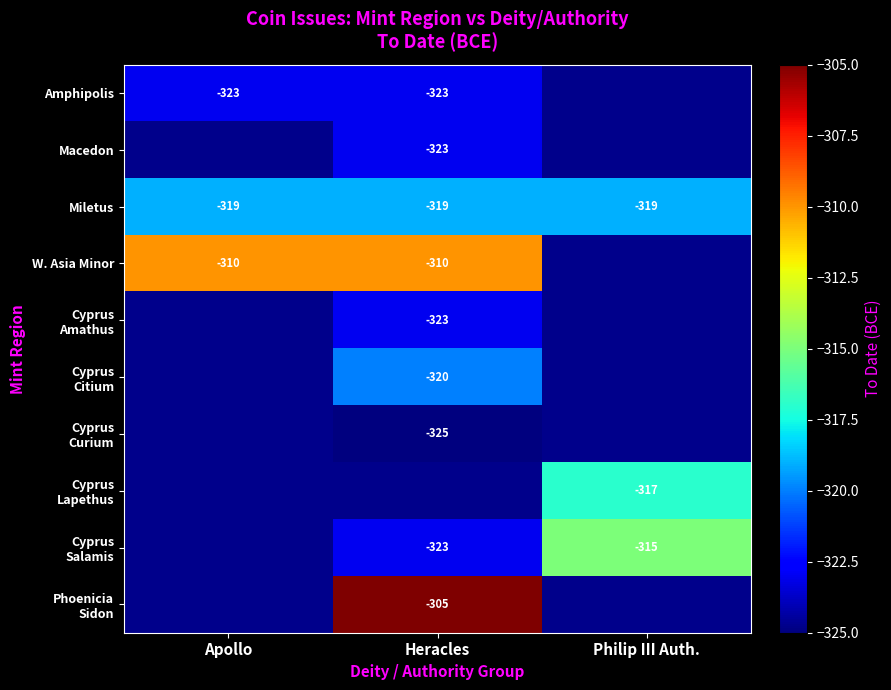

The Miletus series shows -319 at Apollo. True or false?

True